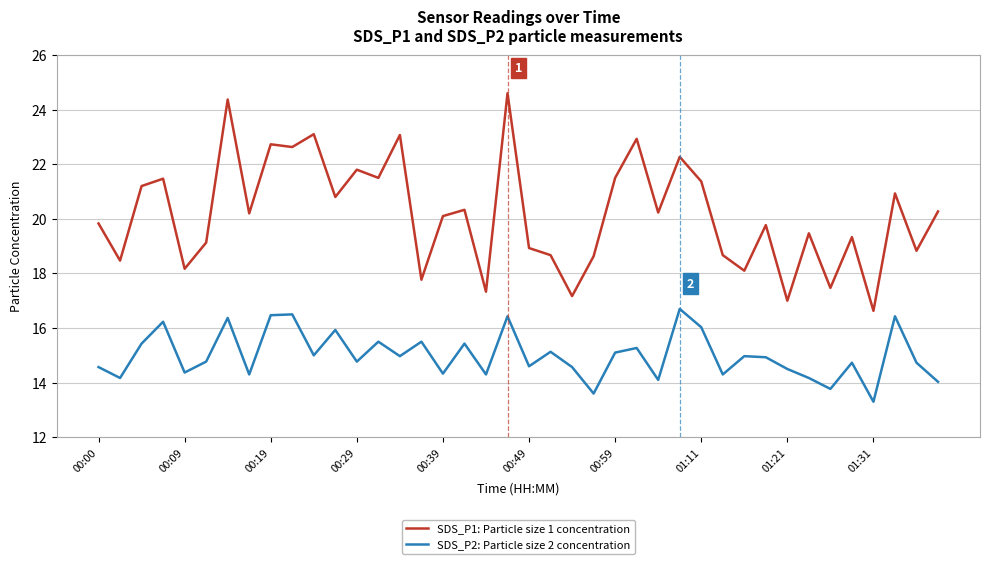

Which series has the largest total across all categories?

SDS_P1: Particle size 1 concentration